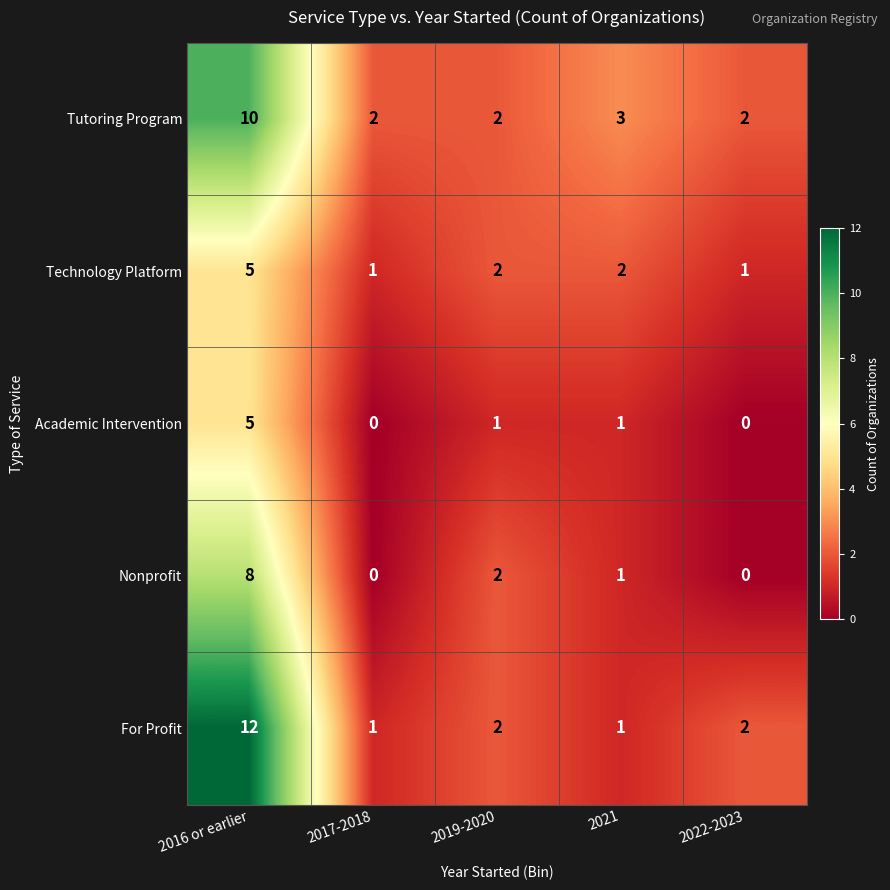

At which label does For Profit first exceed 2?

2016 or earlier